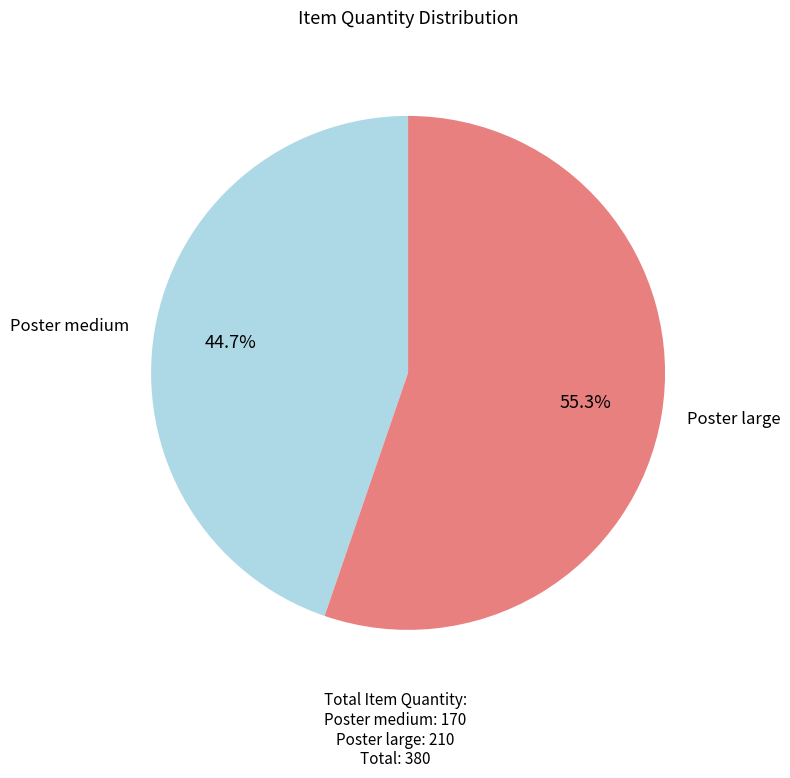

Rank the categories by value from lowest to highest.

Poster medium, Poster large